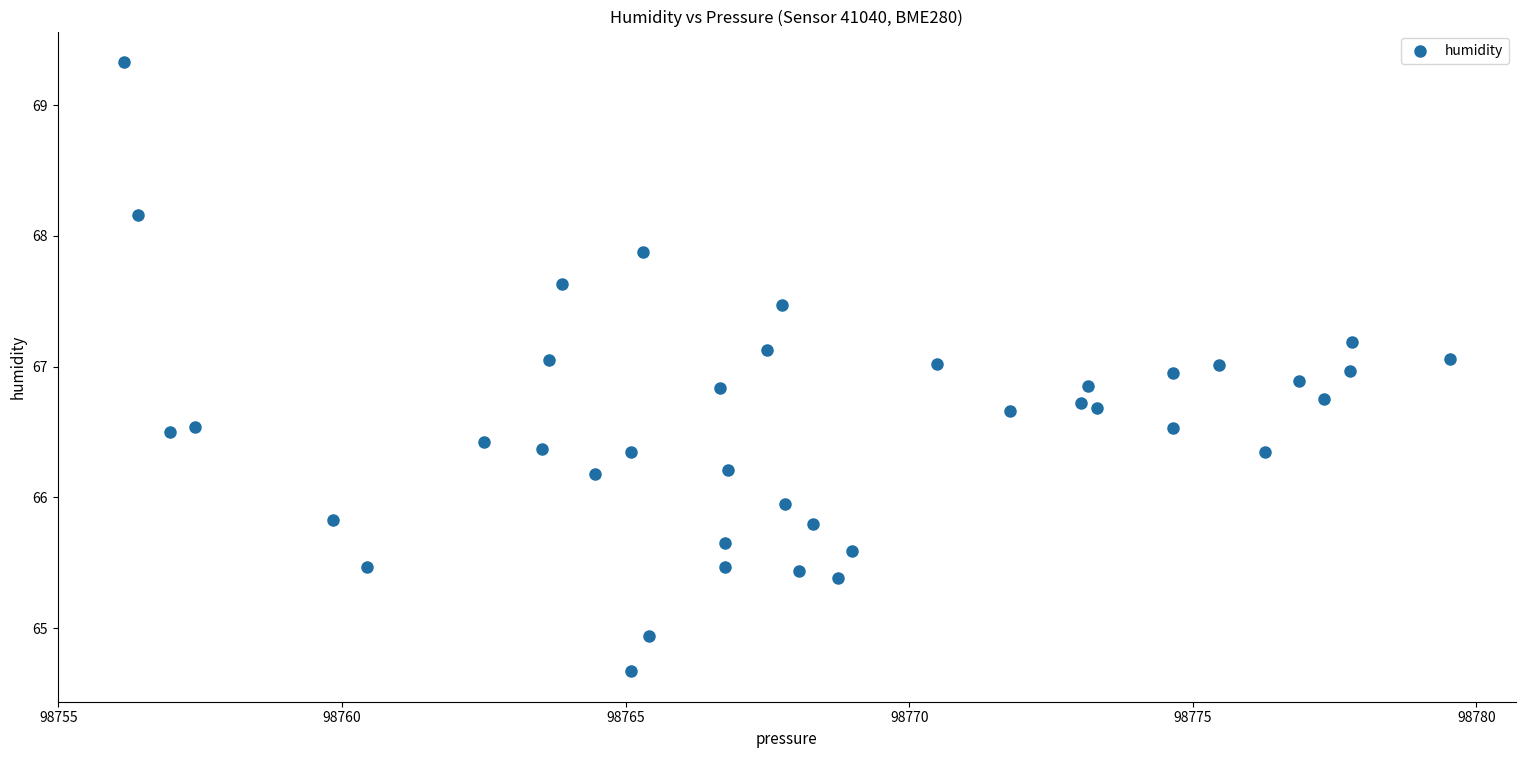

What is the range of X values (max minus min)?

23.4